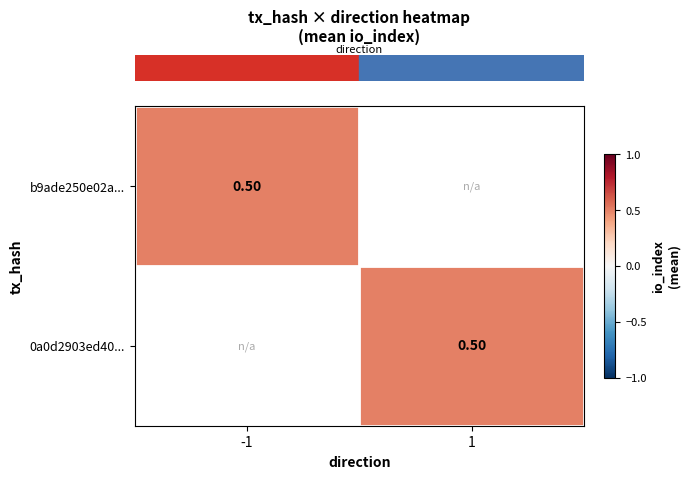

At which label does b9ade250... reach its minimum?

-1